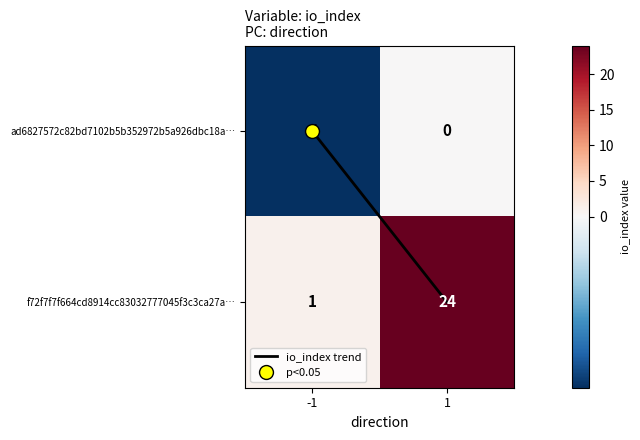

Which series has the largest total across all categories?

f72f7f7f664cd8914cc83032777045f3c3ca27a…